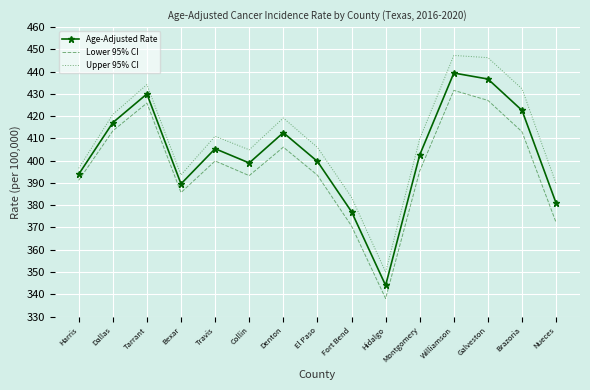

List the series in order of their peak value, lowest first.

Lower 95% CI, Age-Adjusted Rate, Upper 95% CI